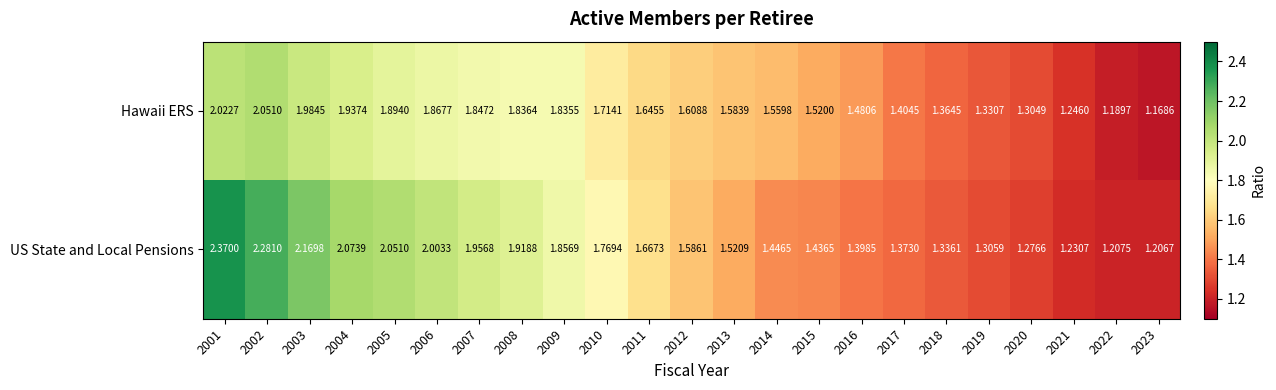

Rank the series by their average value, from lowest to highest.

Hawaii ERS, US State and Local Pensions